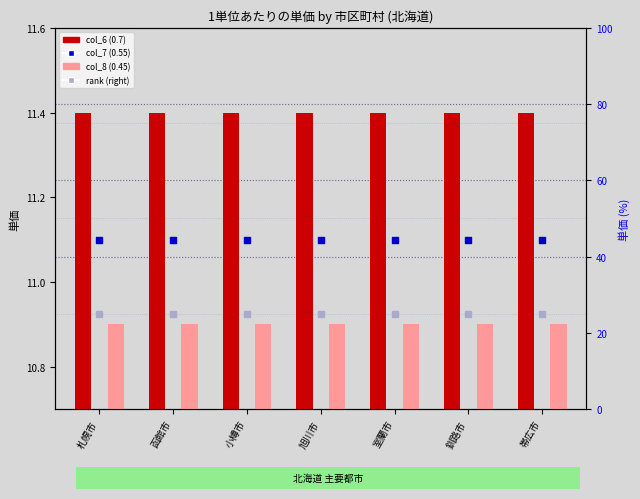

Which series contains the highest Y value?

rank (right)